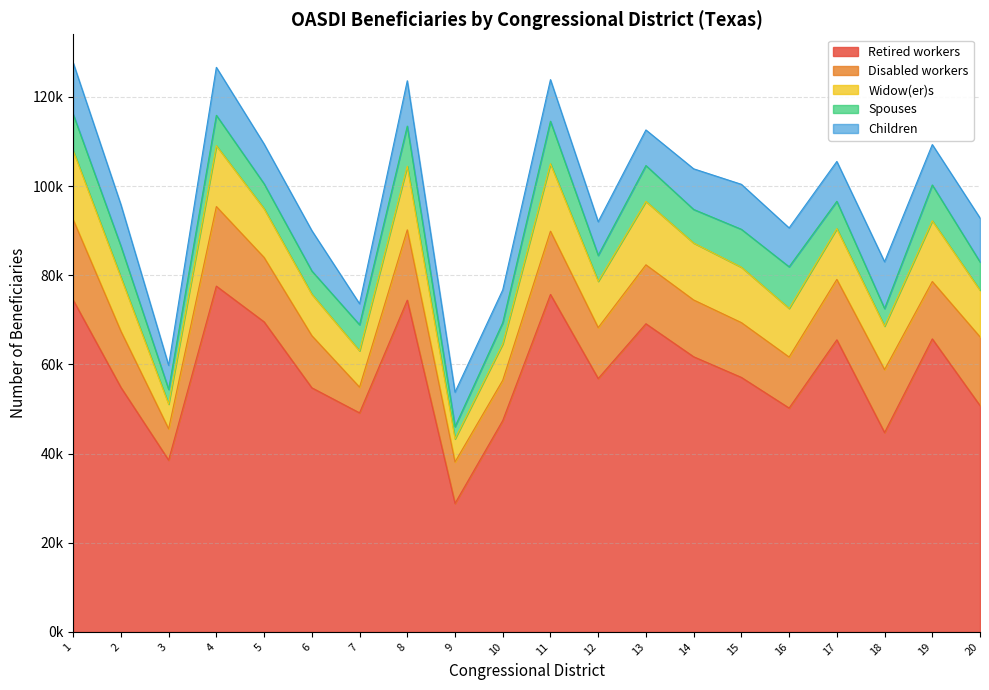

What is the maximum value for Children?

11535